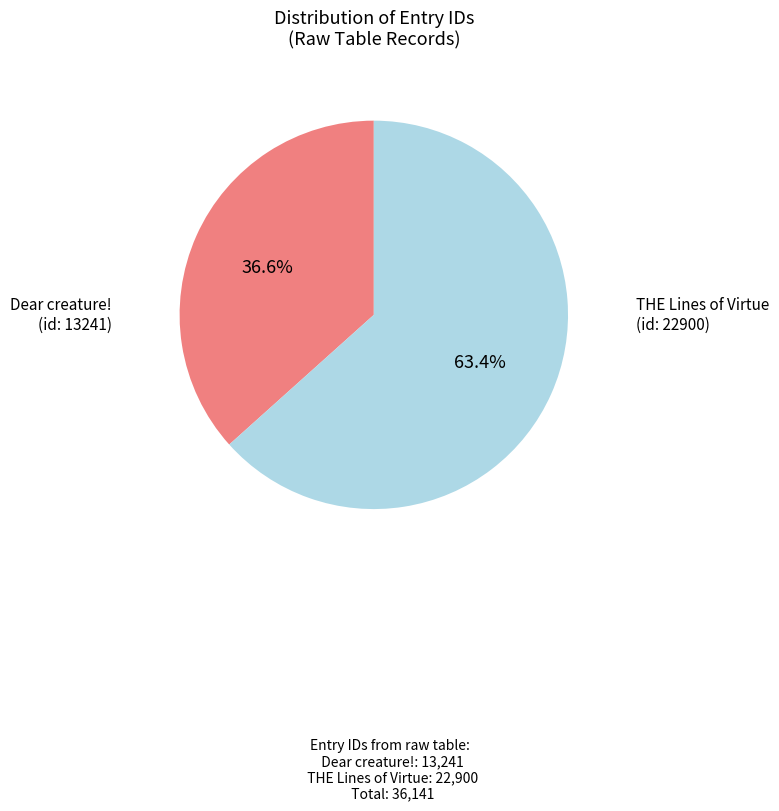

Is there a majority slice in this chart?

Yes